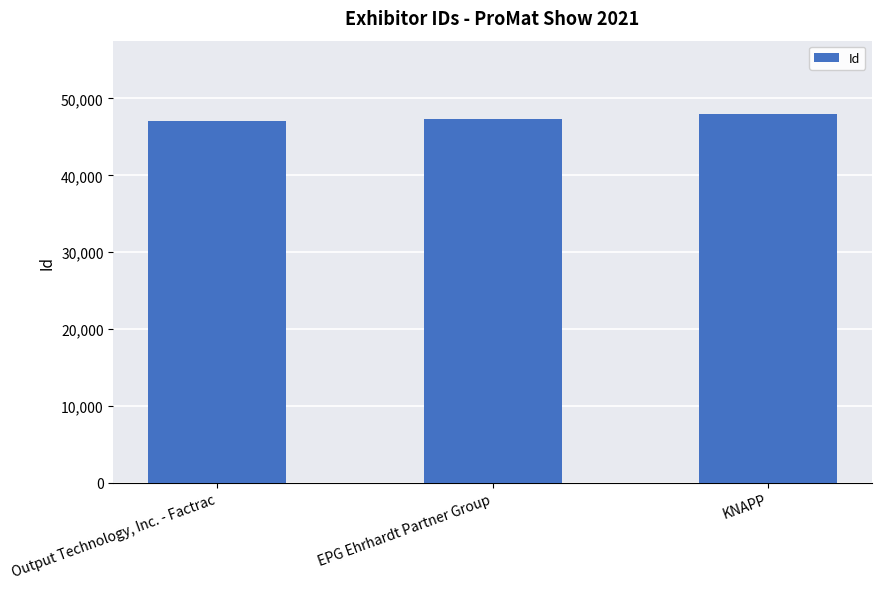

What is the difference between the maximum and minimum values?

829